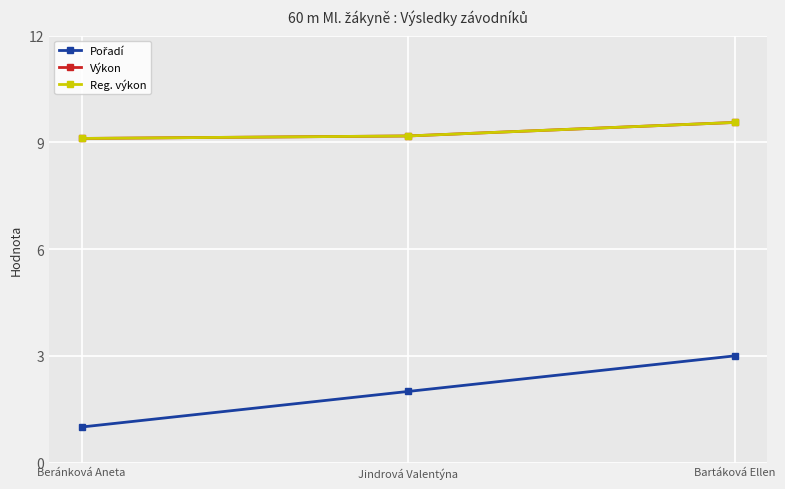

Is this an area chart (filled region under the line)?

No